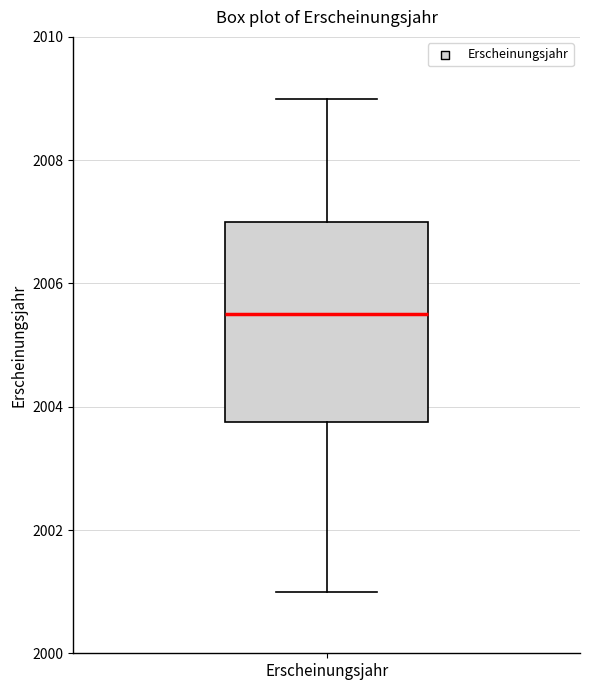

Where is the upper edge of the box for Erscheinungsjahr on the y-axis? The values are not printed on the chart, so give them approximately, as read against the axis.

2007.0